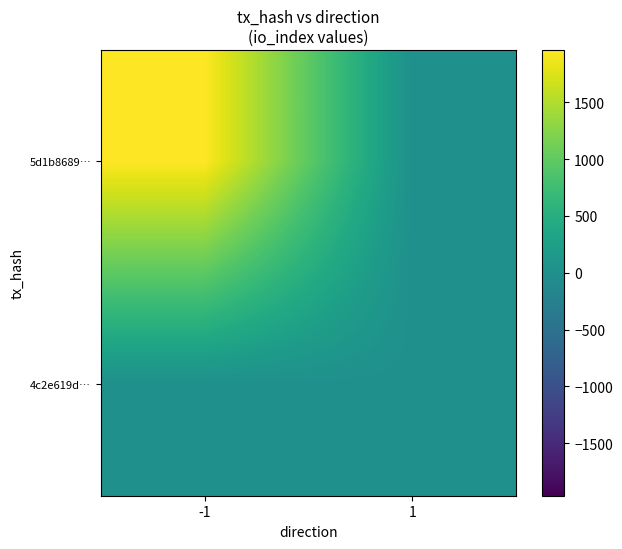

Reading left to right, what are all the values shown in this chart?

5d1b8689…: -1=1961	1=0
4c2e619d…: -1=0	1=0